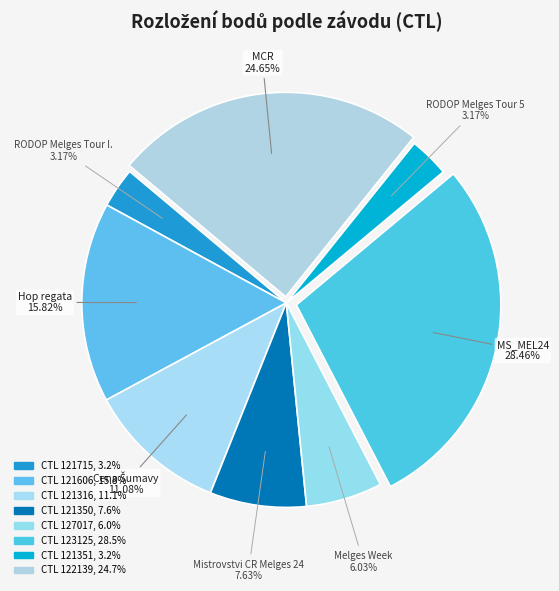

Which slice is the smallest?

121715